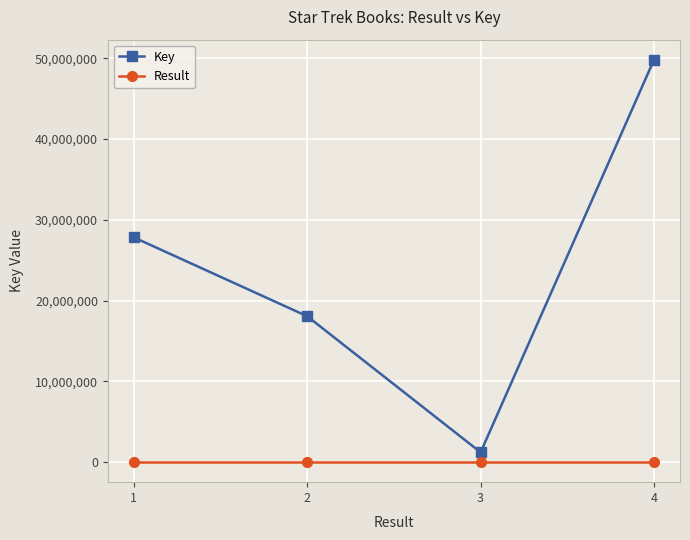

The value of Key at 2 is 29221976. True or false?

False